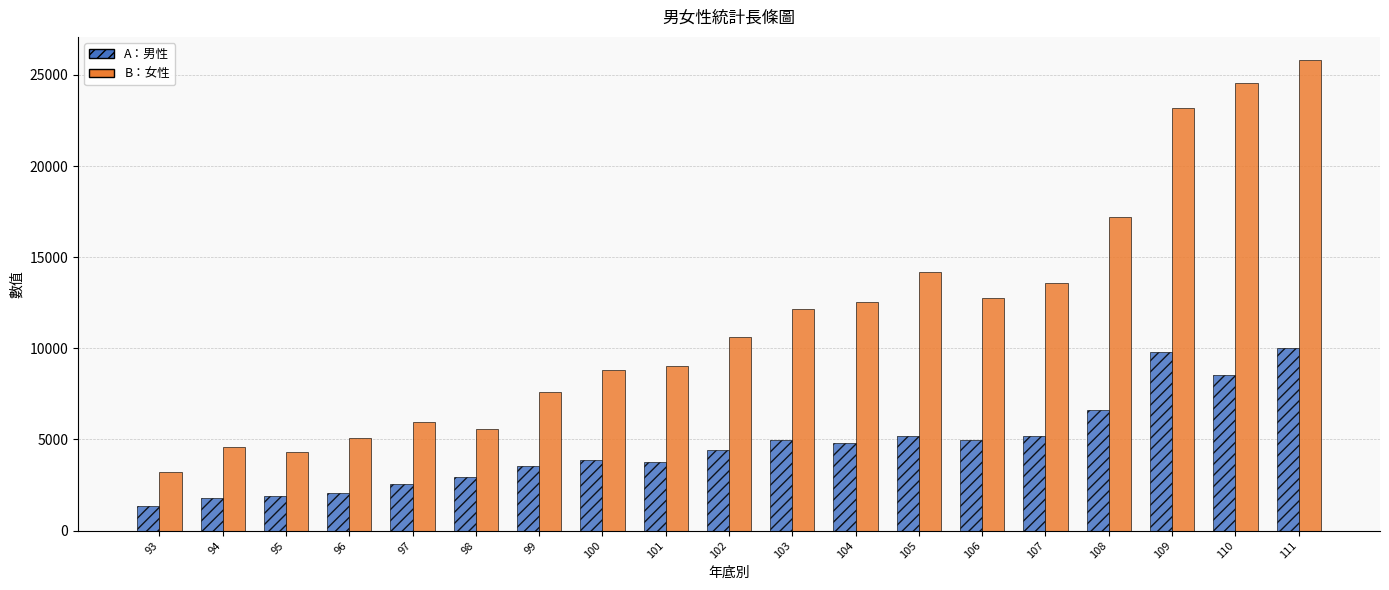

What is the minimum value shown in the chart?

1347